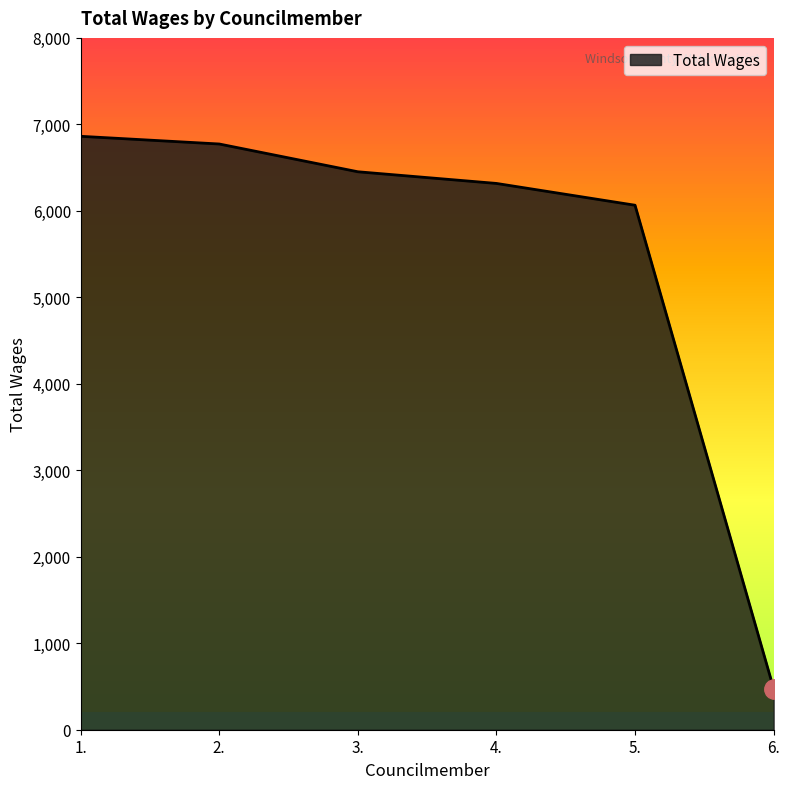

Reading left to right, list all the values displayed in this chart.

6862	6773	6452	6317	6065	476